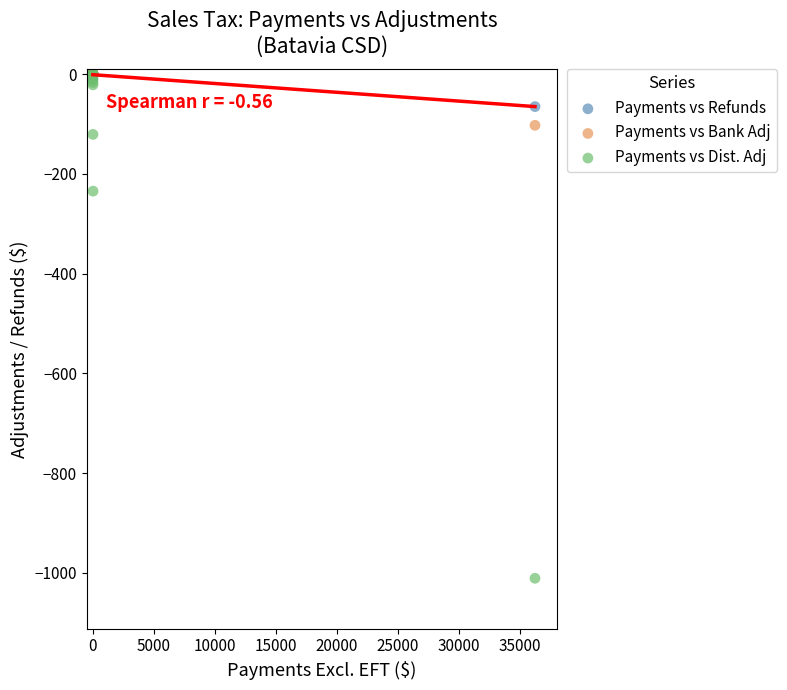

What are all the series names shown in the legend?

Payments vs Refunds, Payments vs Bank Adj, Payments vs Dist. Adj